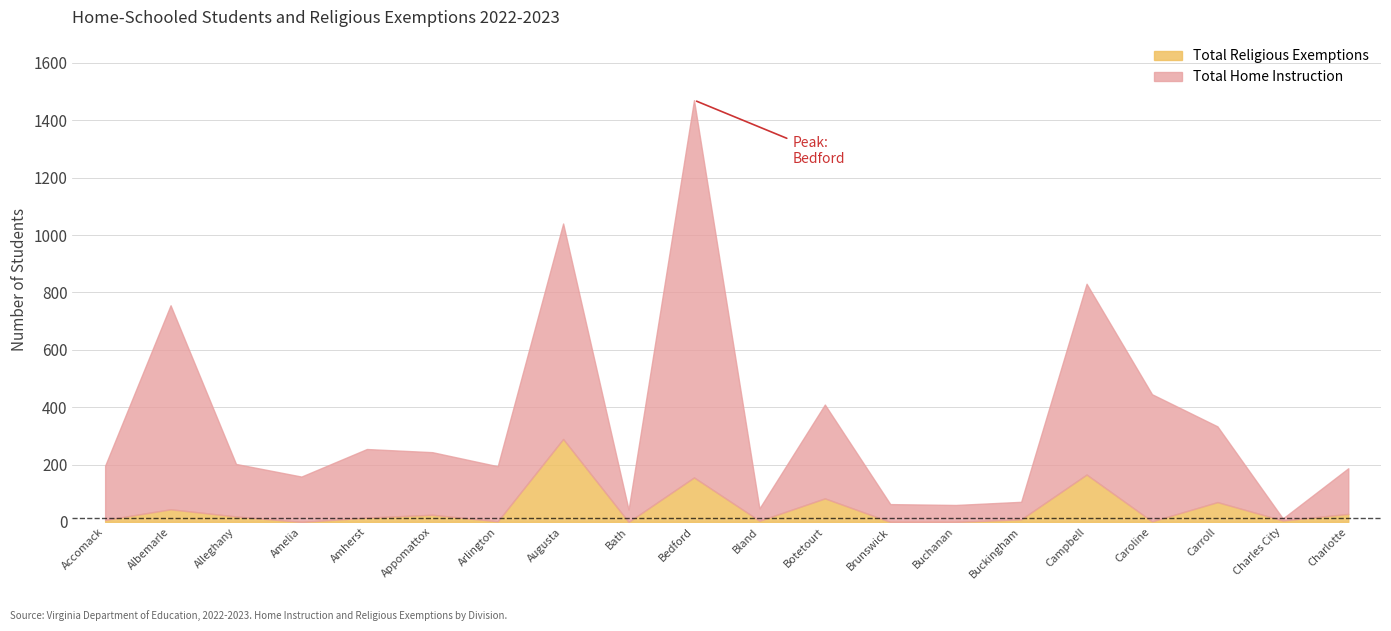

True or false: Total Religious Exemptions and Total Home Instruction intersect in this chart.

False